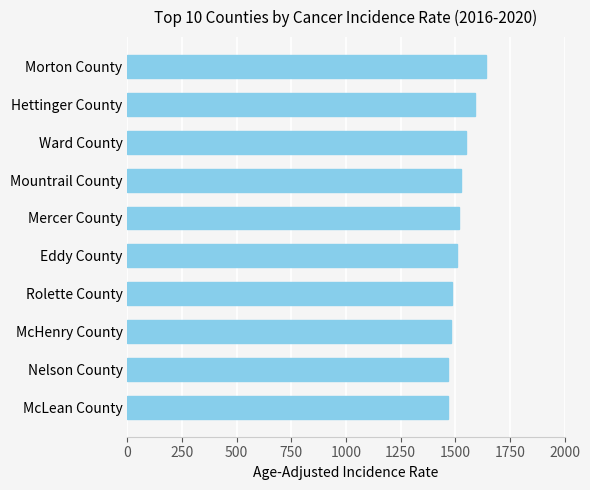

What is the change in value from Morton County to McLean County?

-170.2